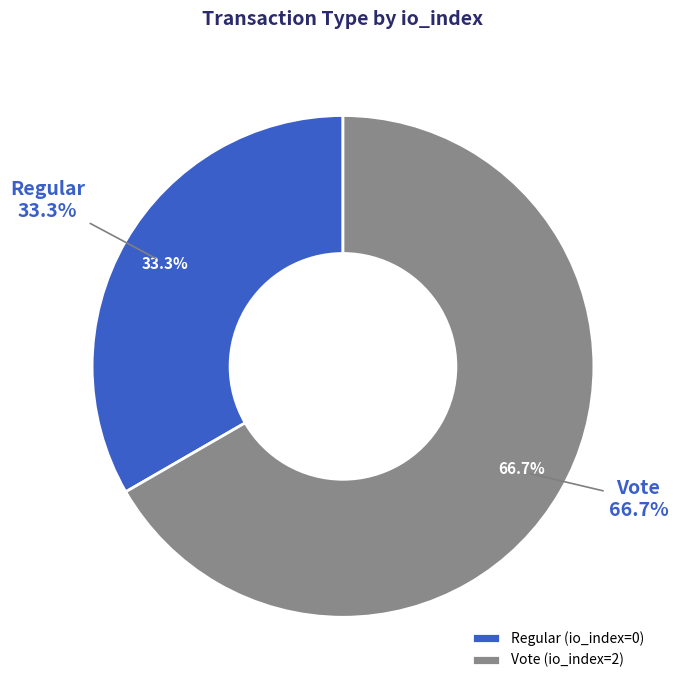

Which category has the biggest portion of the pie?

Vote